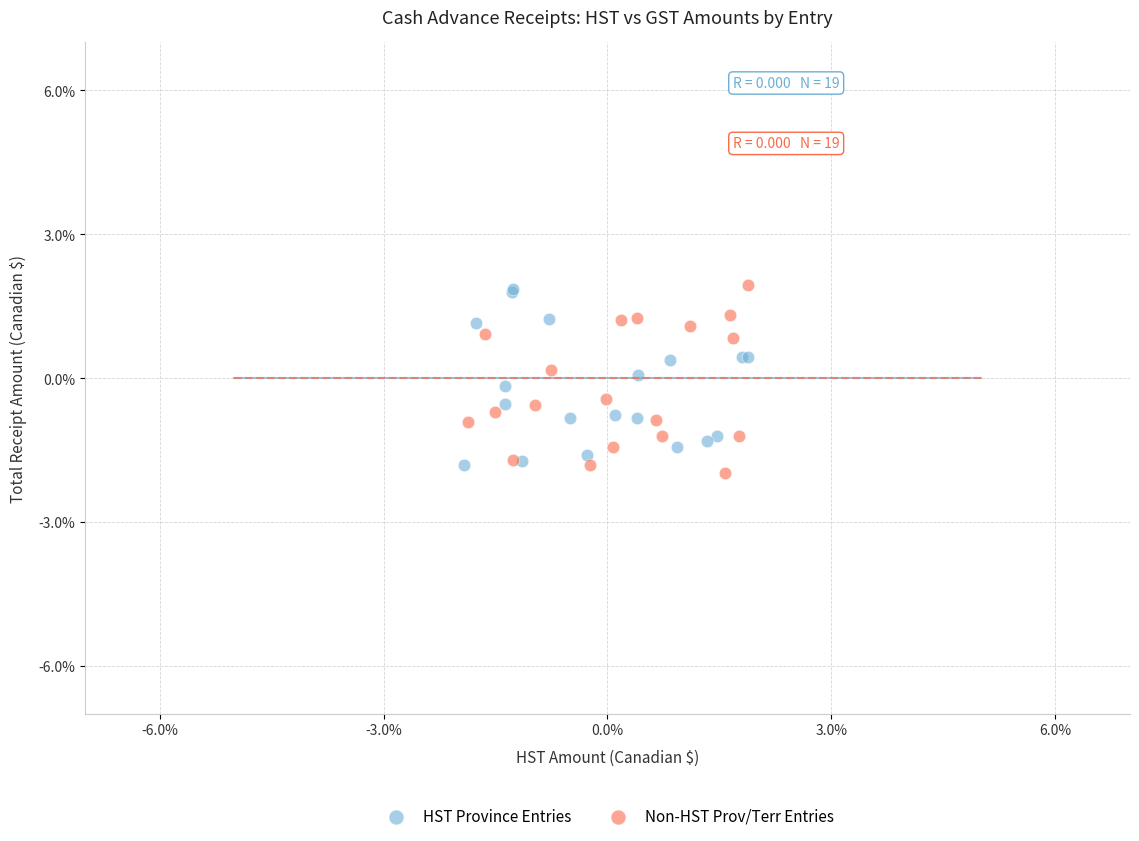

What are all the series names shown in the legend?

HST Province Entries, Non-HST Prov/Terr Entries